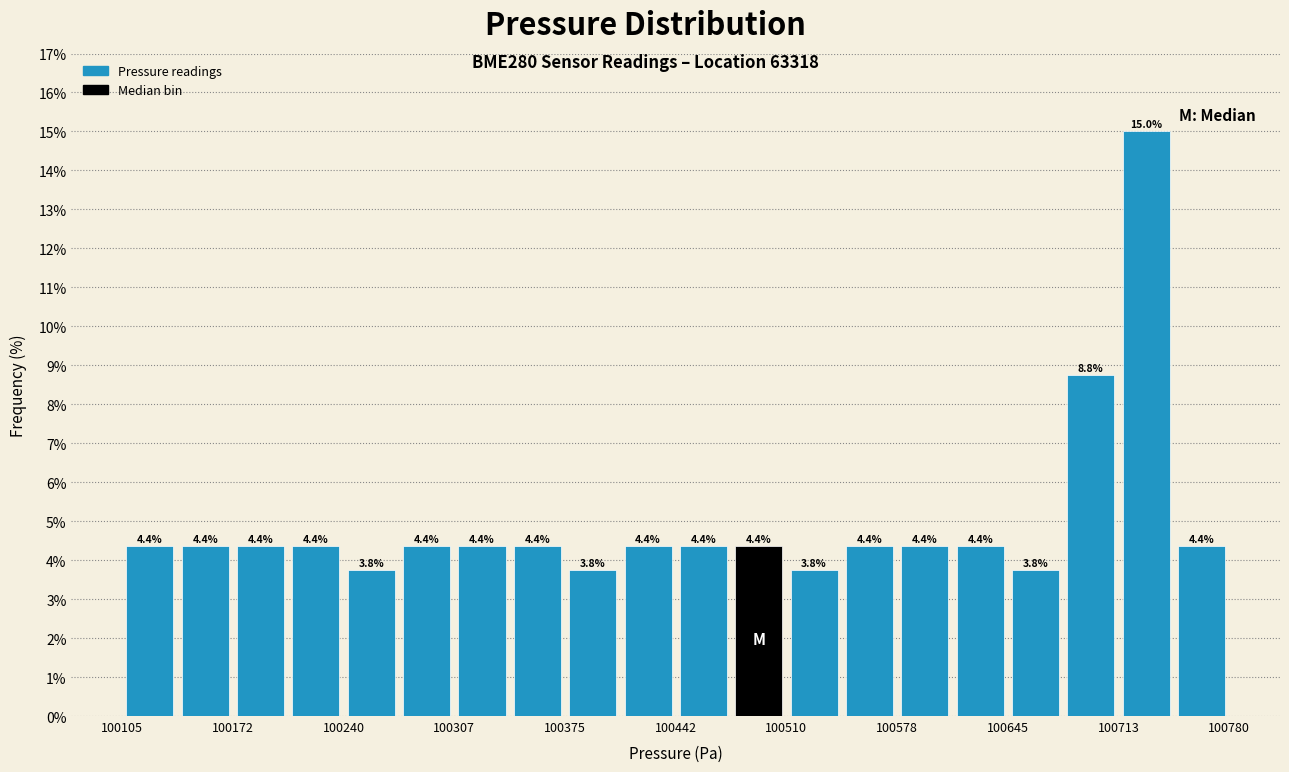

Around what value on the x-axis is the tallest bar? Give the approximate position of its centre, as read against the axis.

100730